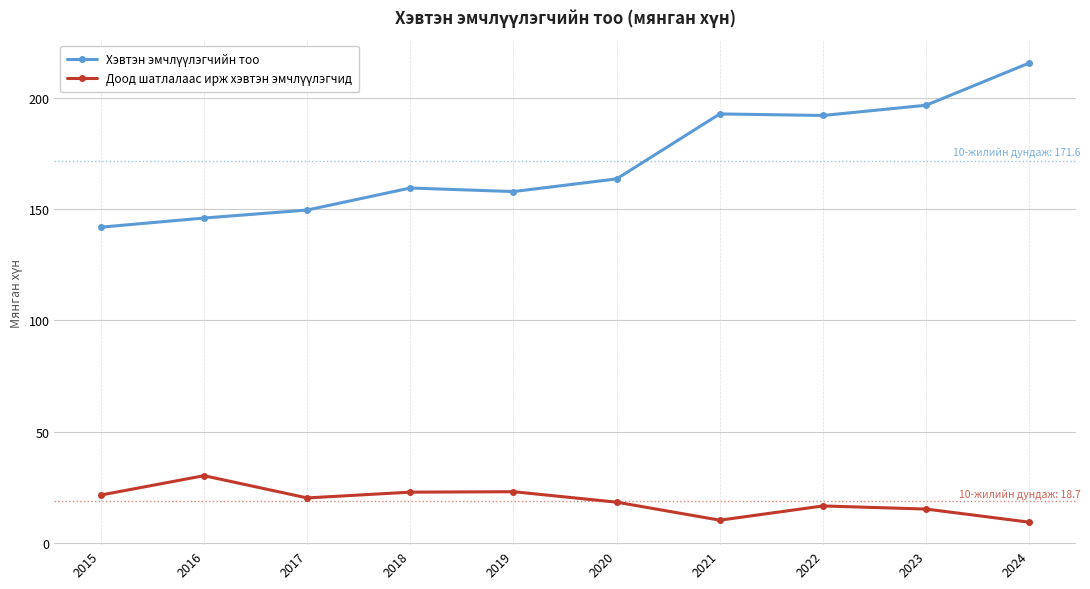

What is the difference between the highest and lowest values at 2015?

120.4